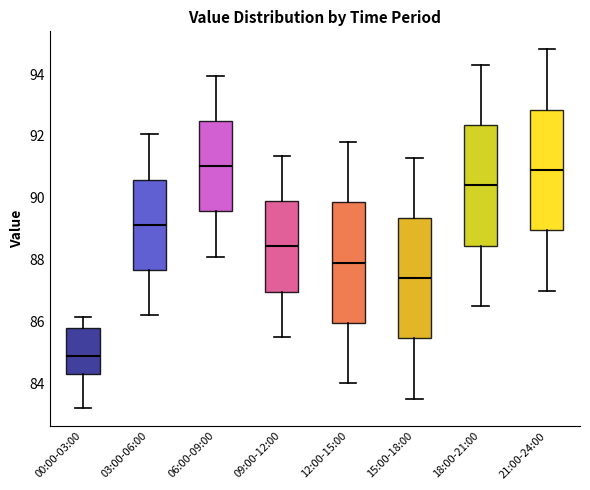

Reading left to right, read every box against the y-axis: the position of its median line, the range the box covers, and the ends of its whiskers. The values are not printed on the chart, so give them approximately, as read against the axis.

00:00-03:00: median 84.8, box 84.4 to 85.8, whiskers 83.2 to 86.2
03:00-06:00: median 89.2, box 87.6 to 90.6, whiskers 86.2 to 92.0
06:00-09:00: median 91.0, box 89.6 to 92.4, whiskers 88.2 to 94.0
09:00-12:00: median 88.4, box 87.0 to 89.8, whiskers 85.6 to 91.4
12:00-15:00: median 88.0, box 86.0 to 89.8, whiskers 84.0 to 91.8
15:00-18:00: median 87.4, box 85.4 to 89.4, whiskers 83.6 to 91.4
18:00-21:00: median 90.4, box 88.4 to 92.4, whiskers 86.6 to 94.4
21:00-24:00: median 91.0, box 89.0 to 92.8, whiskers 87.0 to 94.8